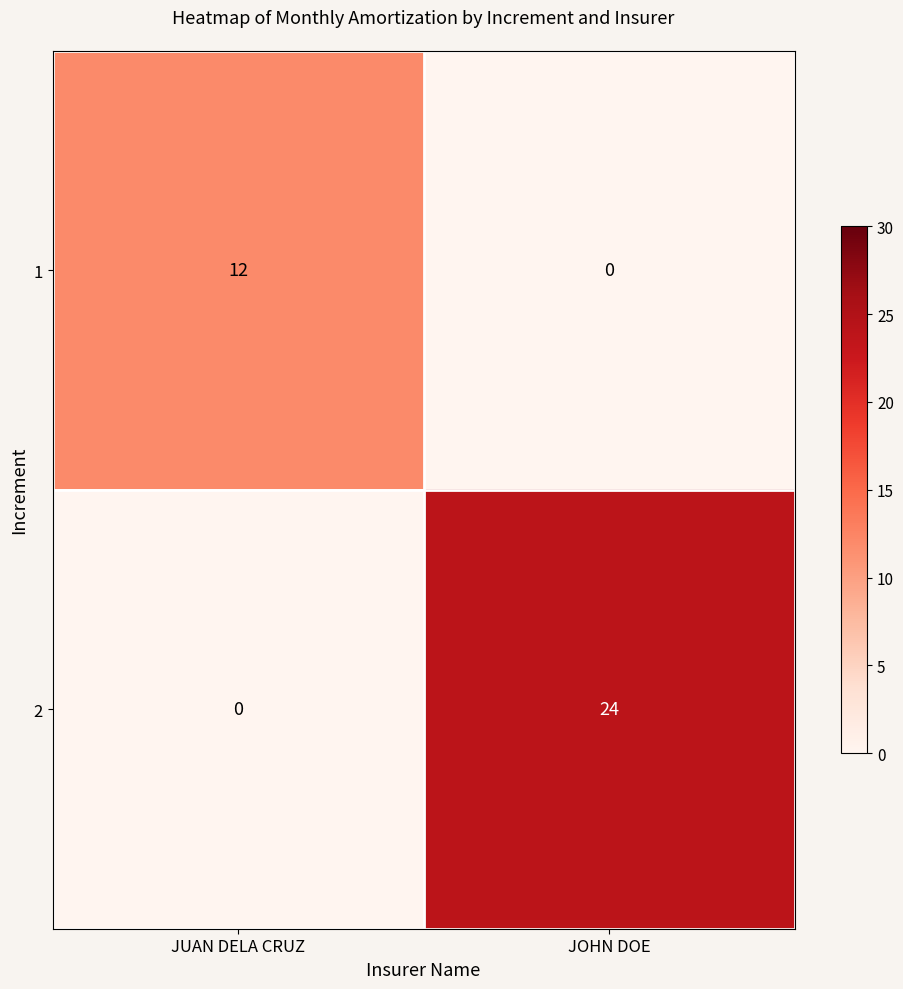

What is the spread (max minus min) of values at JOHN DOE?

24